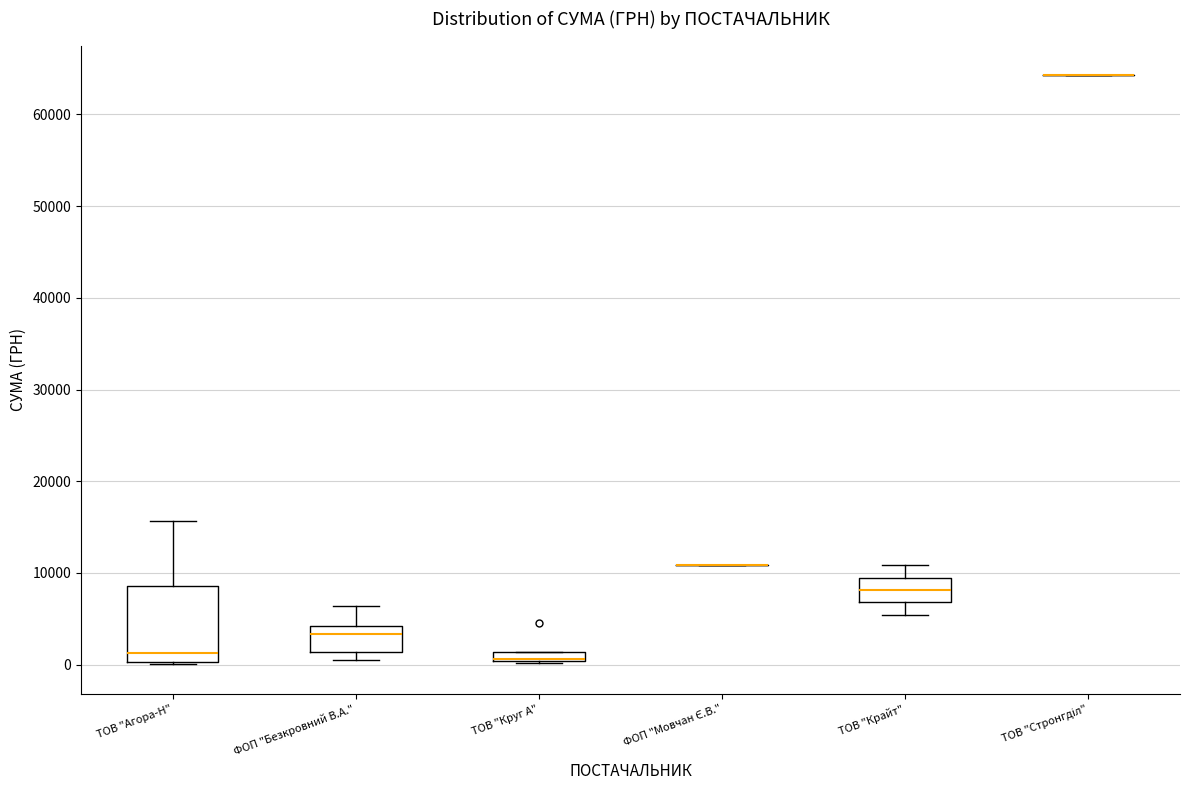

Where is the lower edge of the box for ФОП "Безкровний В.А." on the y-axis? The values are not printed on the chart, so give them approximately, as read against the axis.

1000